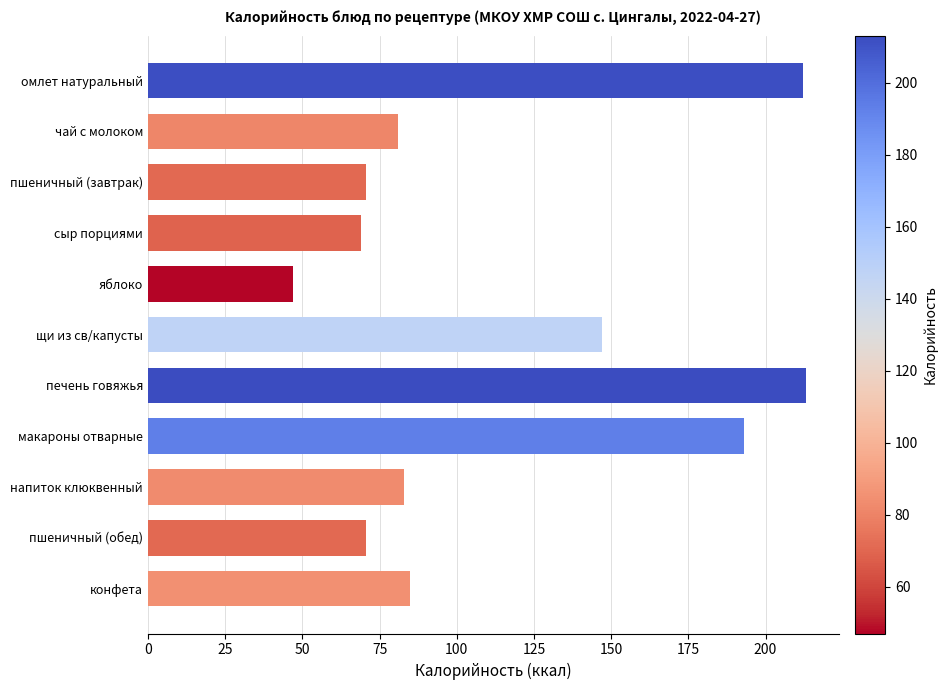

How many values are below 83?

5